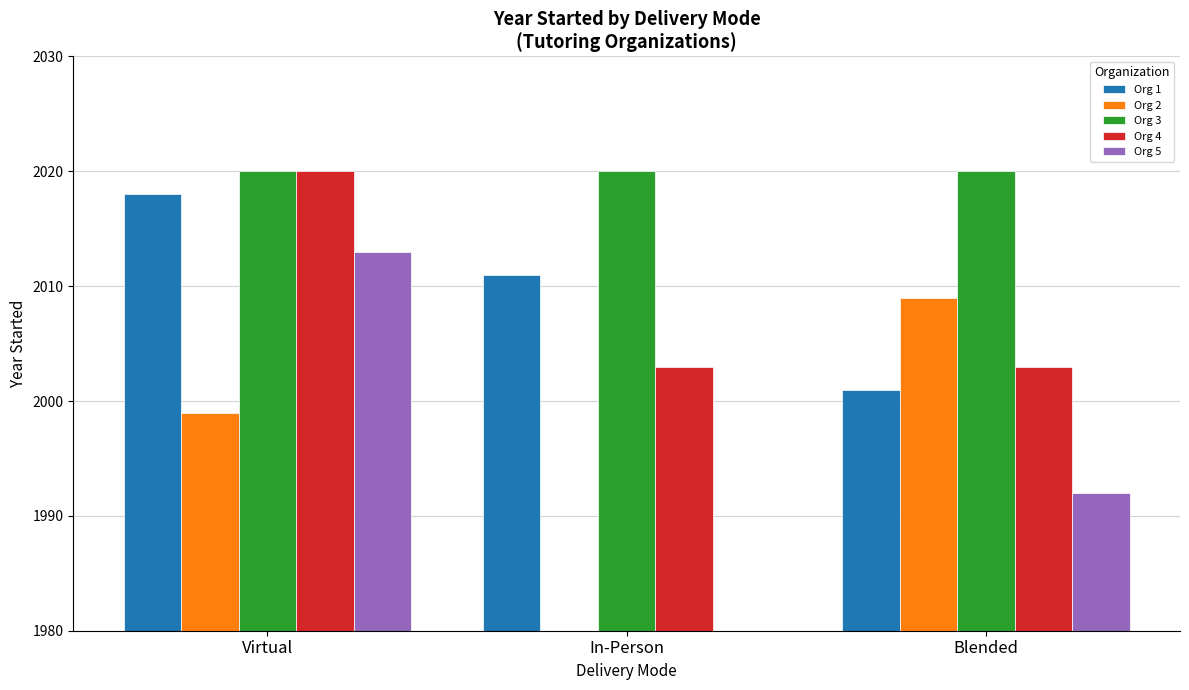

Read the Org 5 value at Blended.

1992